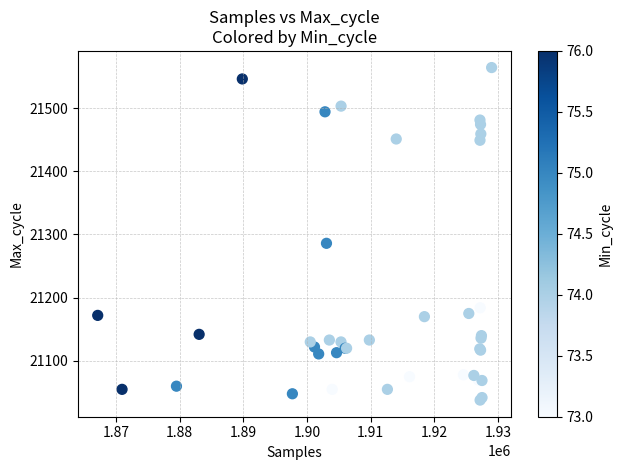

What Y value in the scatter plot is closest to 21301?

21286